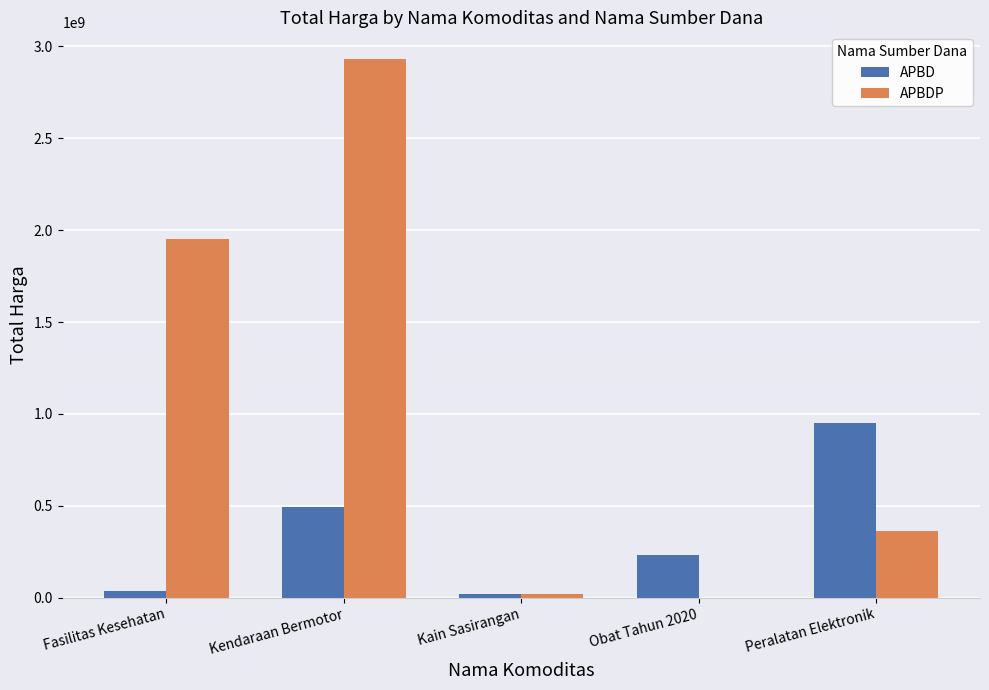

How many groups of bars are there?

5